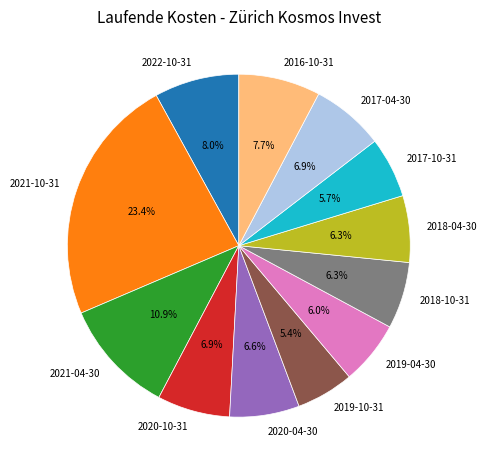

Does 2017-10-31 account for over 50% of the chart?

No